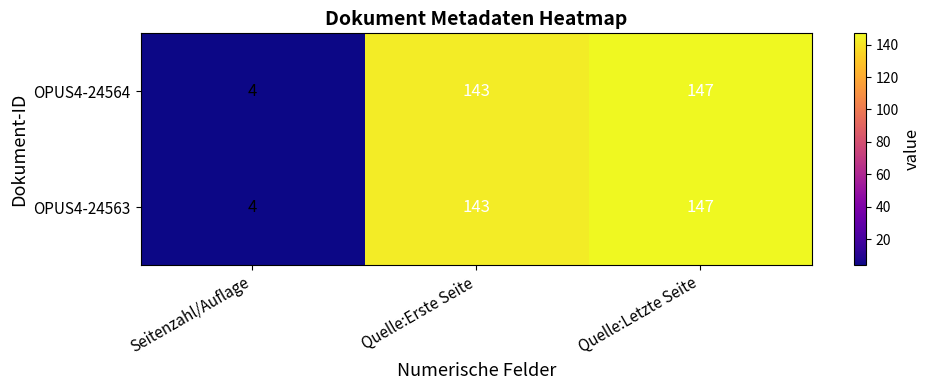

True or false: OPUS4-24563 has a value of 4 at Seitenzahl/Auflage.

True